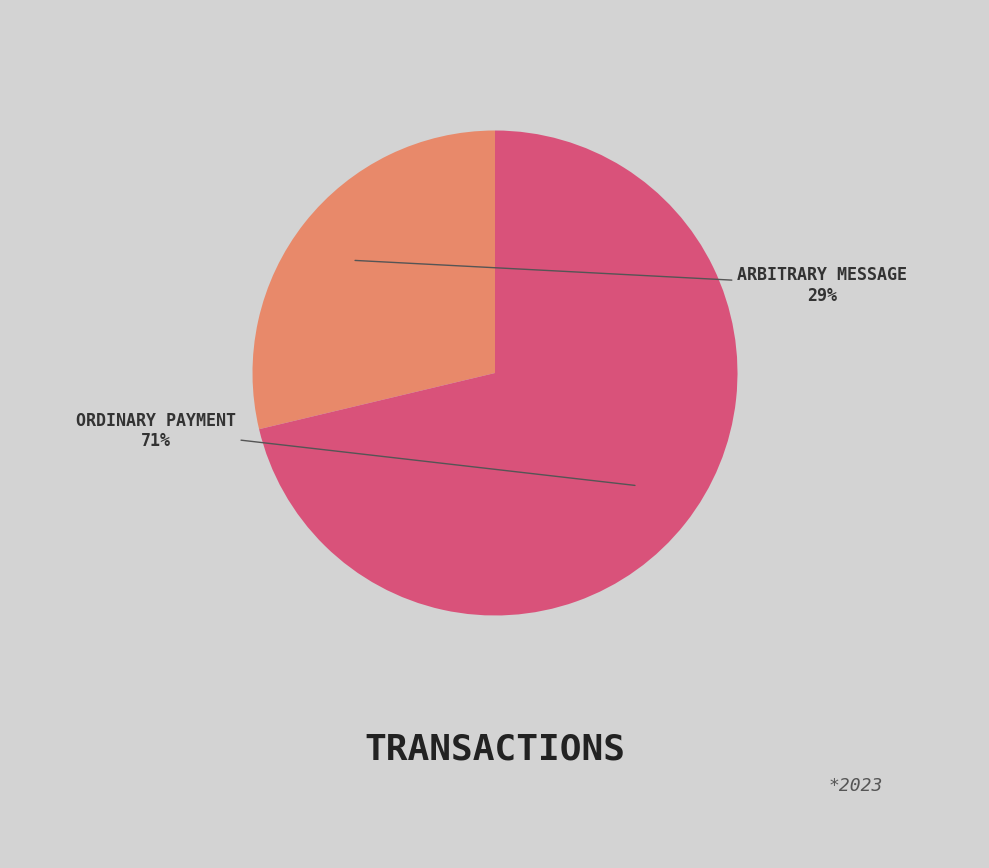

To the nearest percent, what is the average slice percentage?

50%